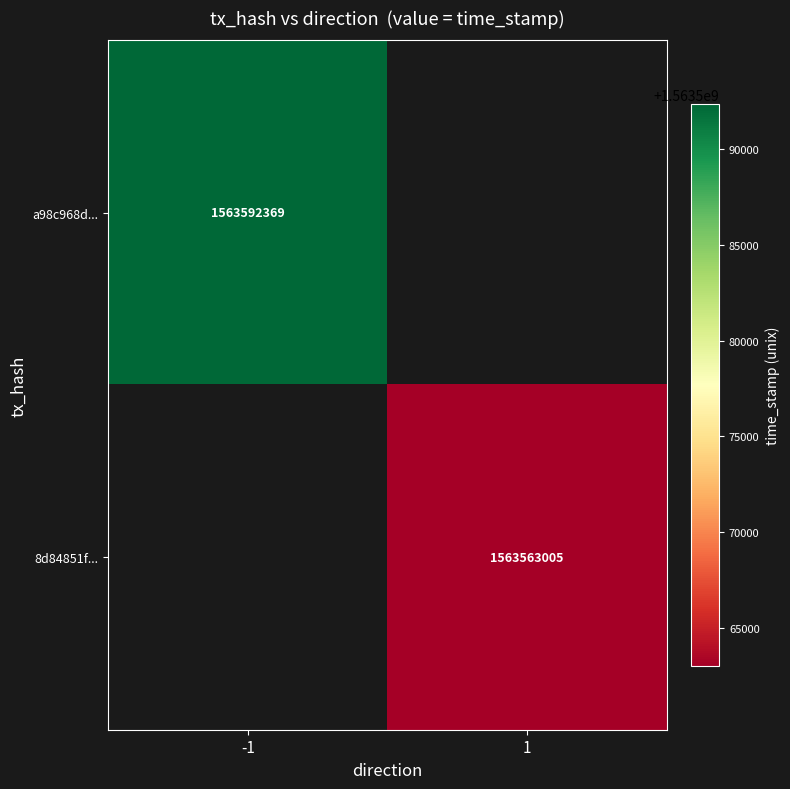

The 8d84851f... series shows 756469004 at 1. True or false?

False